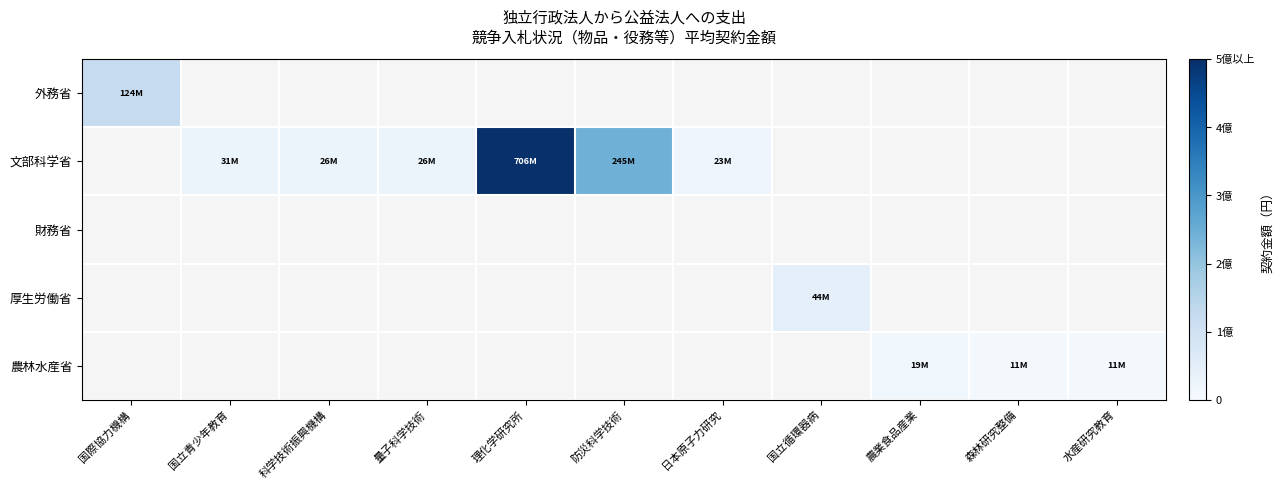

What is the approximate value of 文部科学省 at 国立青少年教育?

30771262.0